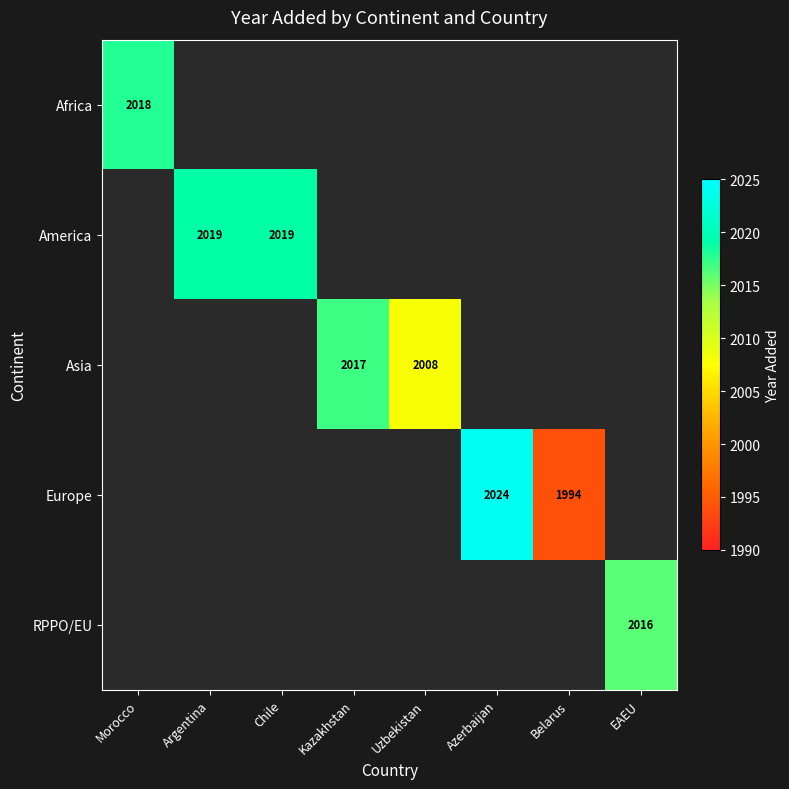

True or false: RPPO/EU has a value of 1049 at EAEU.

False